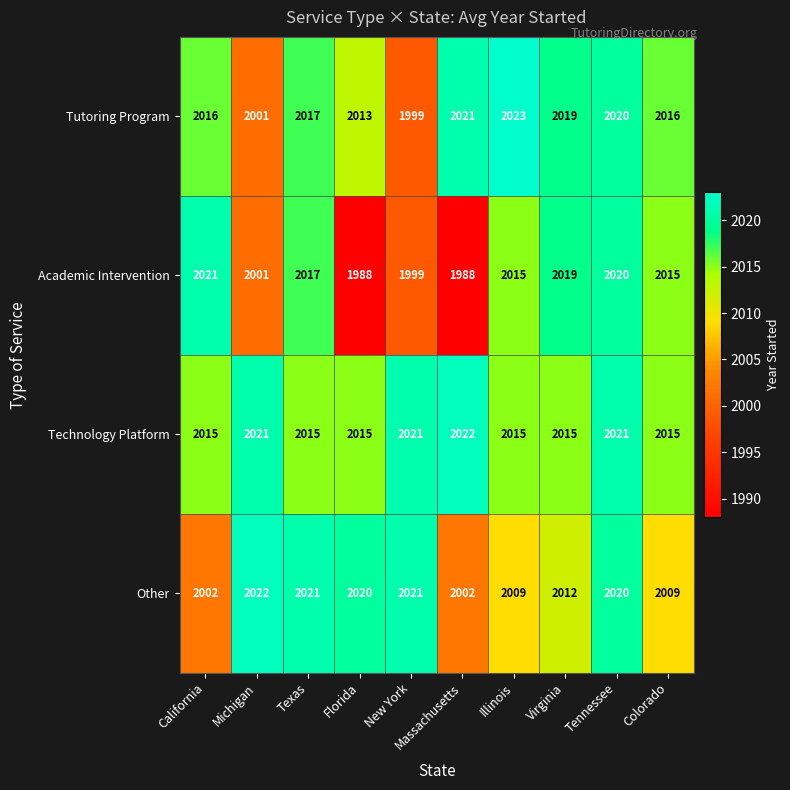

Which series changed the most between Michigan and Colorado?

Tutoring Program